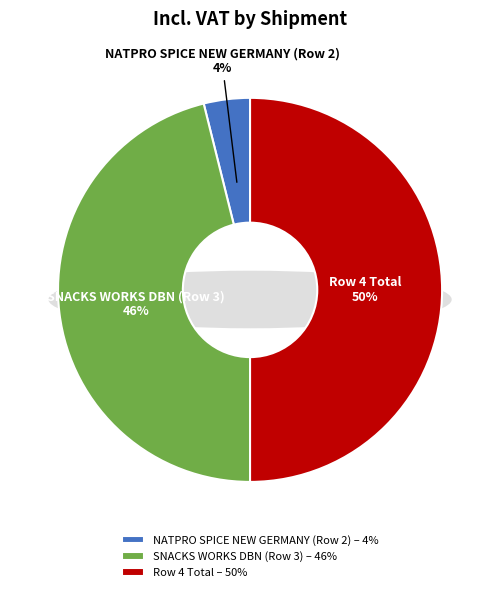

What is the change in value from SNACKS WORKS DBN (Row 3) to Row 4 Total?

+266.9